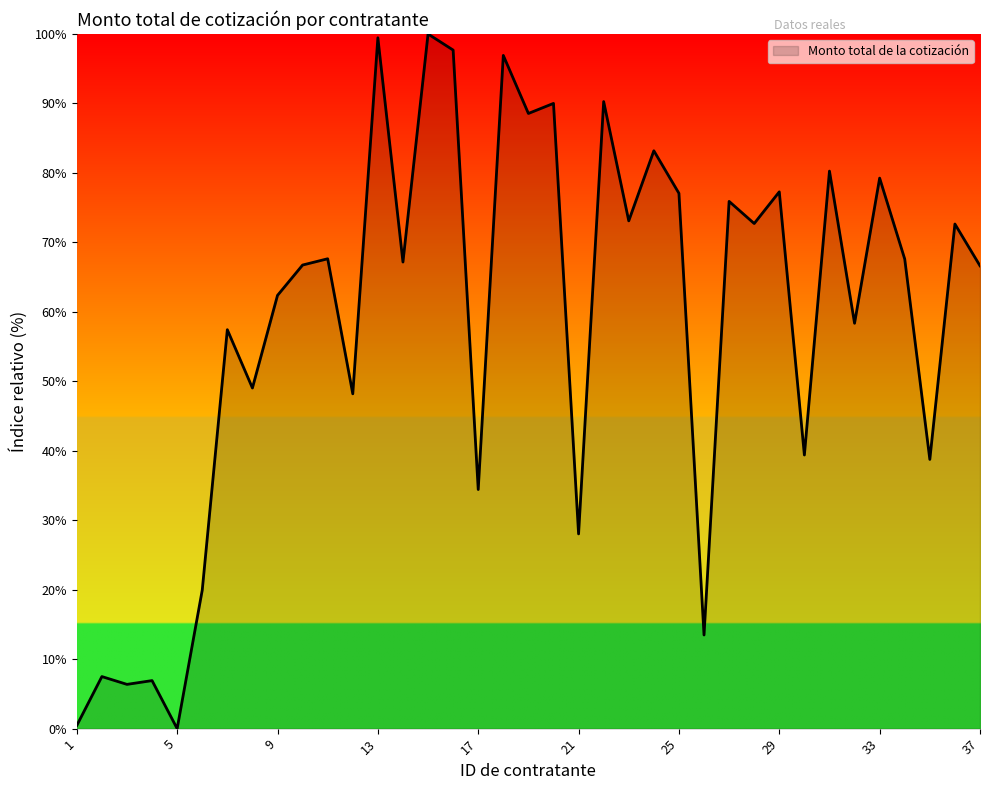

What is the difference between the maximum and minimum values?

100.0